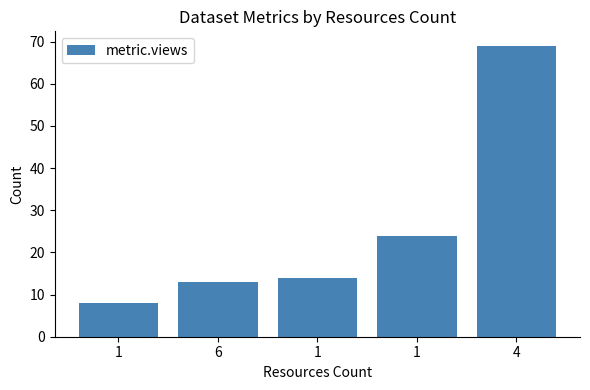

List the labels in order of value, smallest first.

1, 6, 1, 1, 4